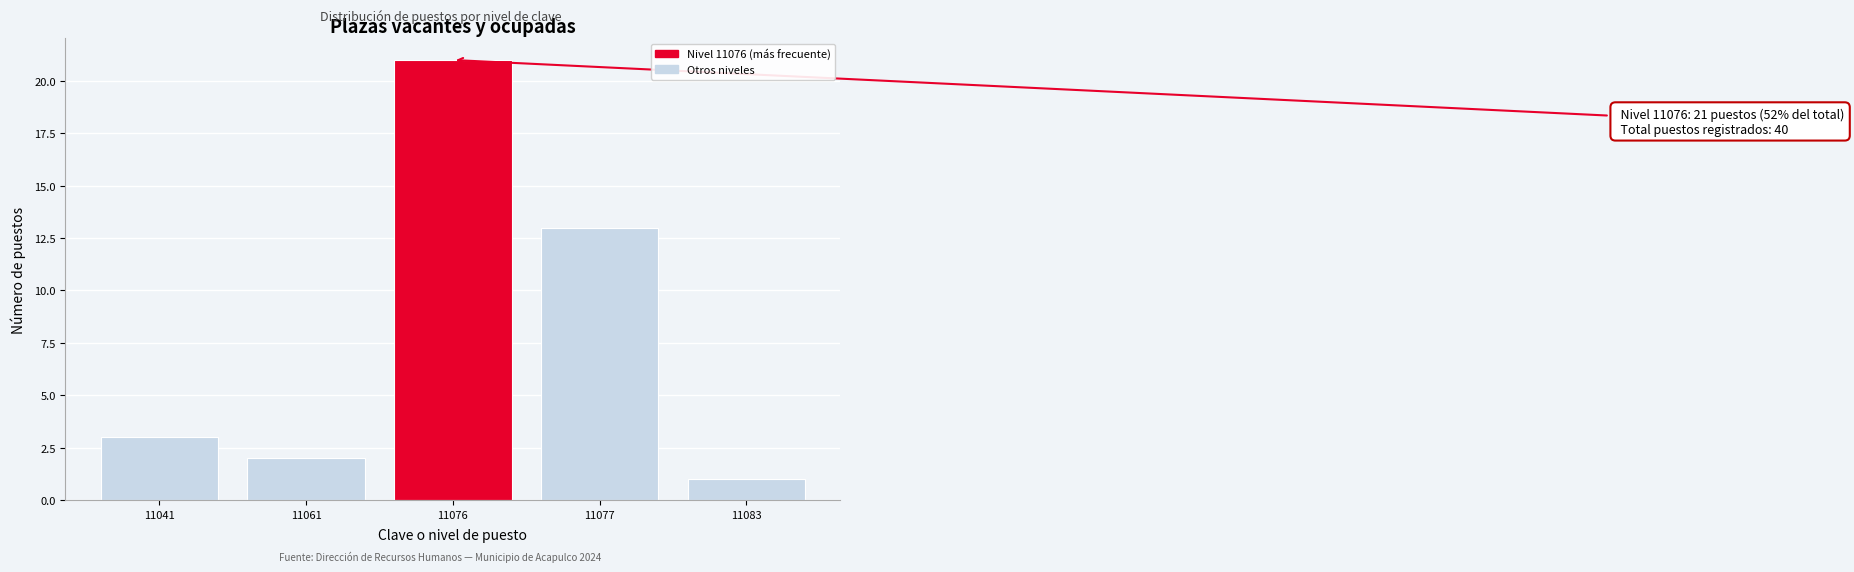

Reading left to right, what are all the values shown in this chart?

11041=3	11061=2	11076=21	11077=13	11083=1